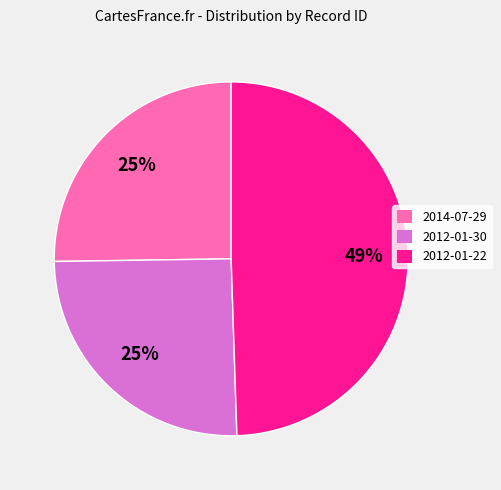

To the nearest percent, what portion does 2012-01-22 represent?

49%